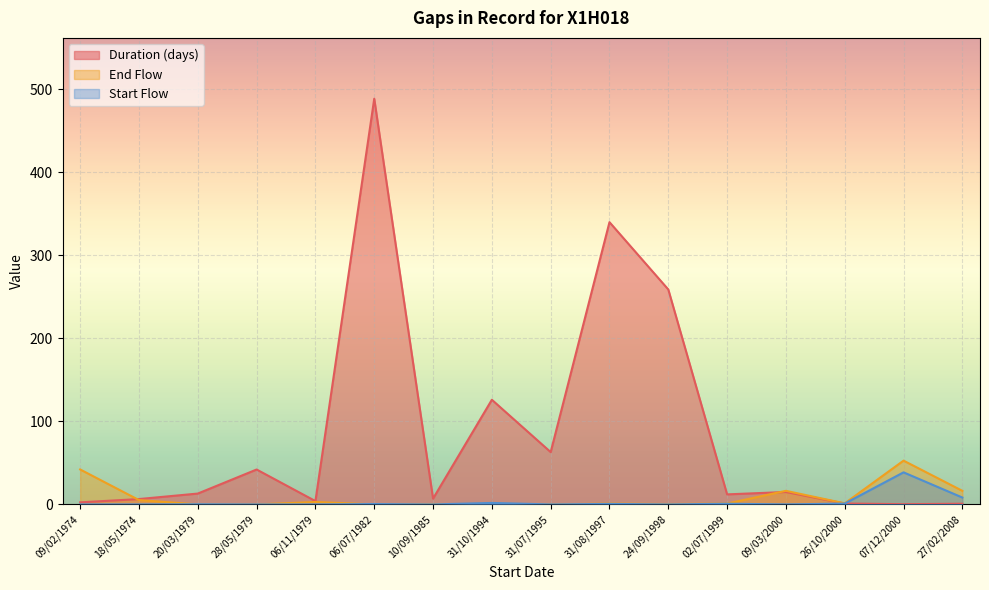

What is the difference between the highest and lowest values at 02/07/1999?

11.3